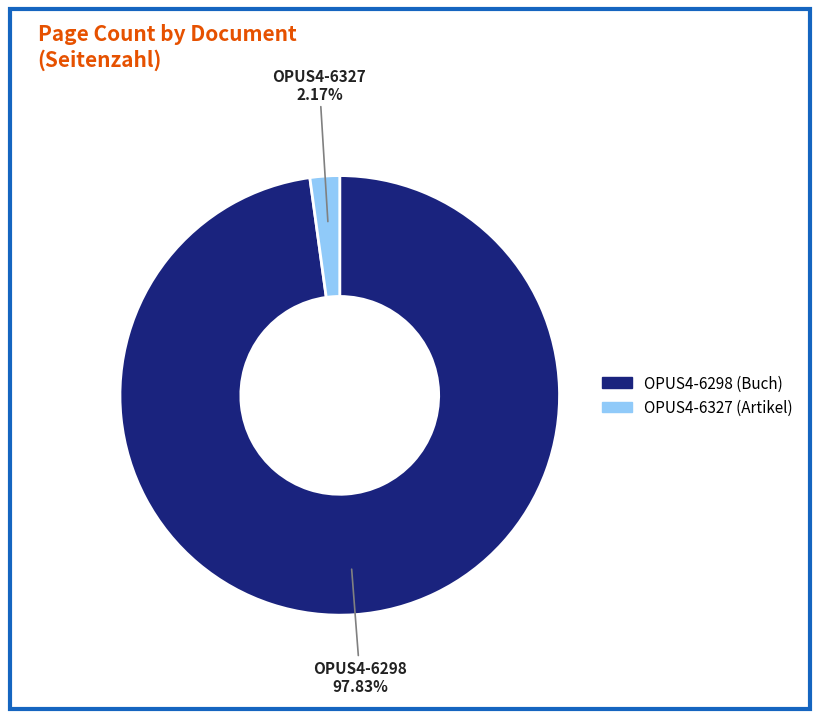

Rank the categories by value from highest to lowest.

OPUS4-6298, OPUS4-6327